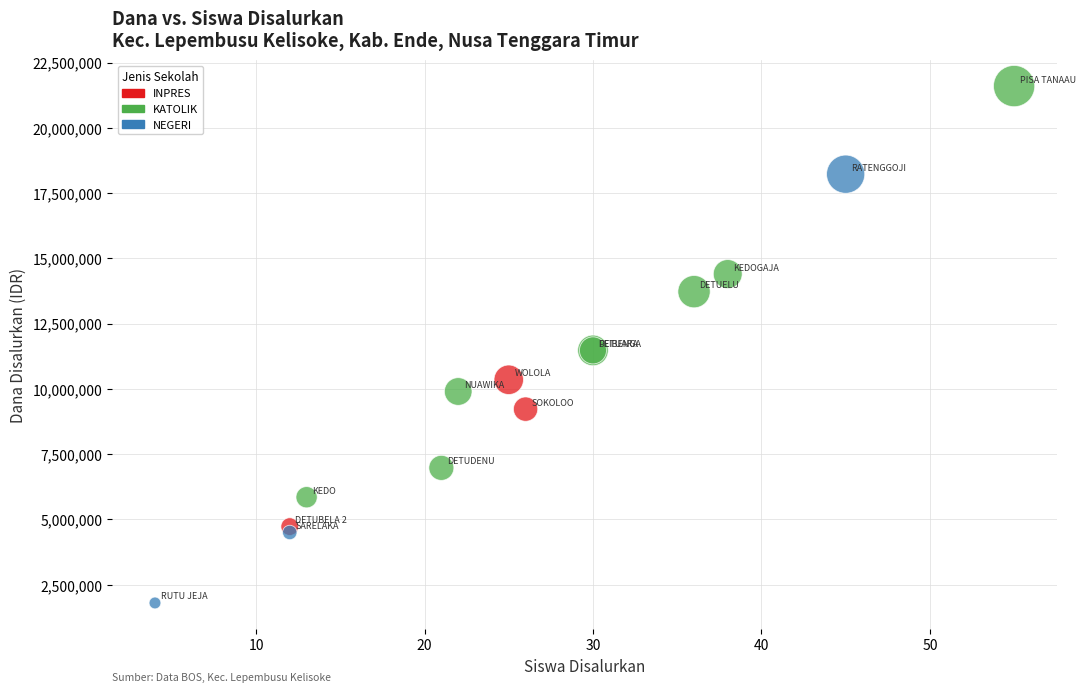

Which series reaches the minimum Y coordinate?

NEGERI